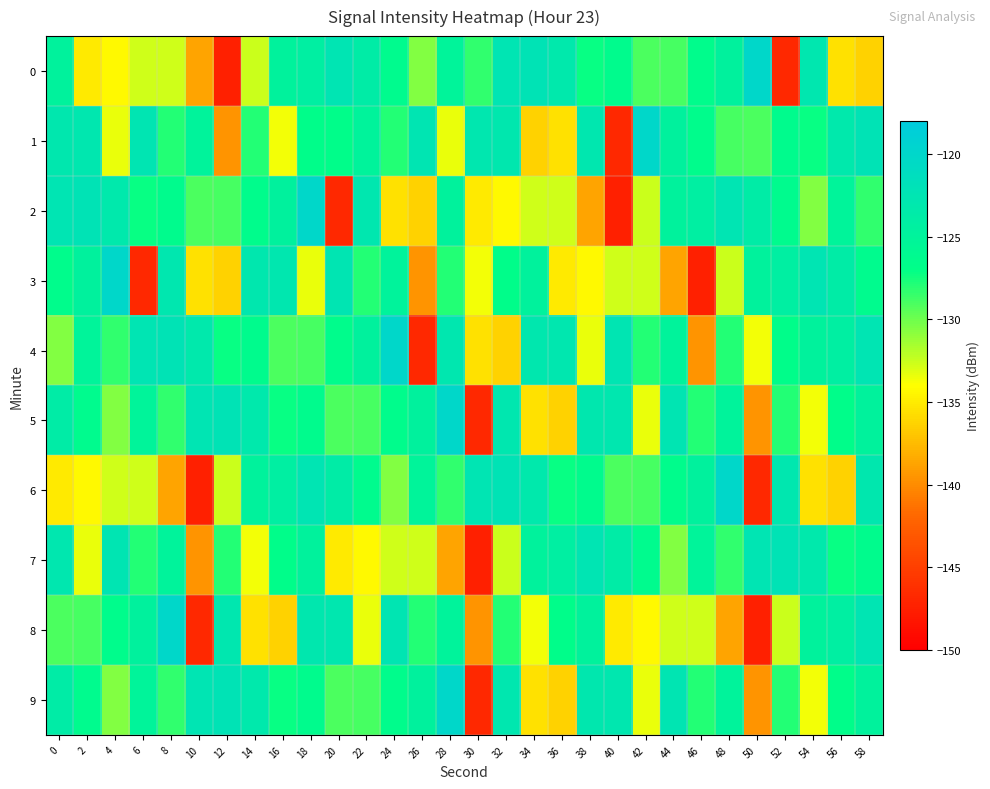

Which has a higher value, 34 or 2?

34